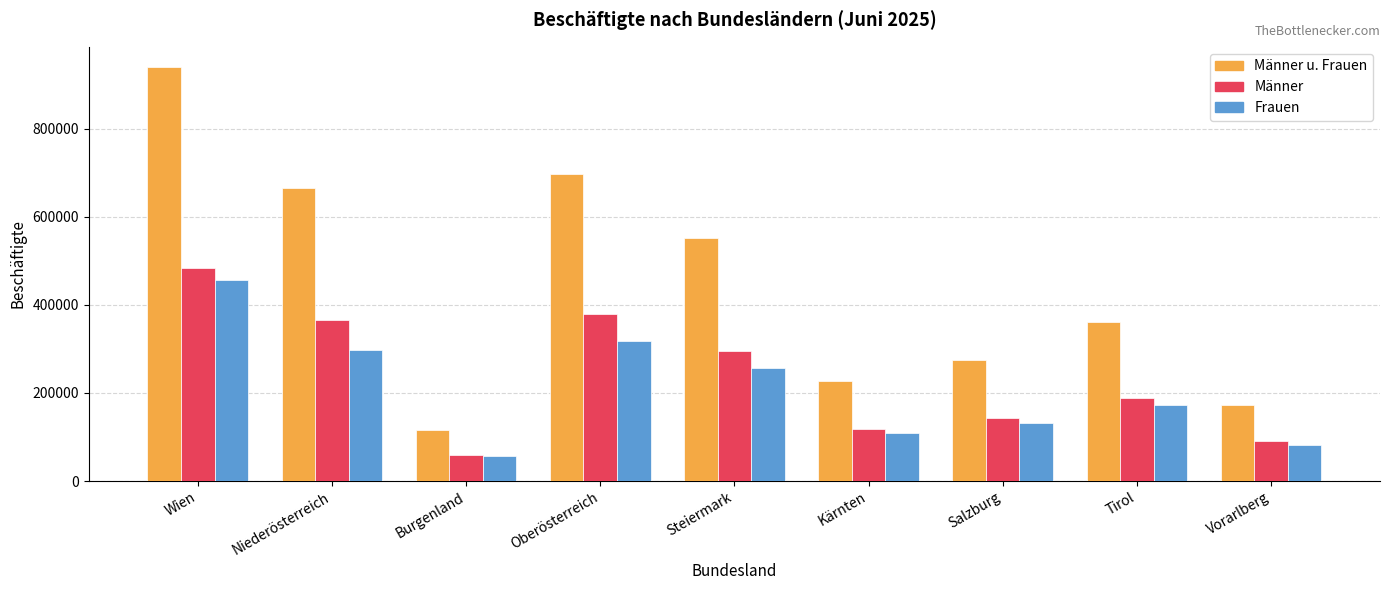

Reading right to left, extract all data points from this chart.

Männer u. Frauen: Vorarlberg=172172	Tirol=361132	Salzburg=274485	Kärnten=227252	Steiermark=551680	Oberösterreich=697503	Burgenland=115597	Niederösterreich=664683	Wien=938991
Männer: Vorarlberg=90132	Tirol=188686	Salzburg=143287	Kärnten=118733	Steiermark=295337	Oberösterreich=379797	Burgenland=59537	Niederösterreich=366688	Wien=482673
Frauen: Vorarlberg=82040	Tirol=172446	Salzburg=131198	Kärnten=108519	Steiermark=256343	Oberösterreich=317706	Burgenland=56060	Niederösterreich=297995	Wien=456318